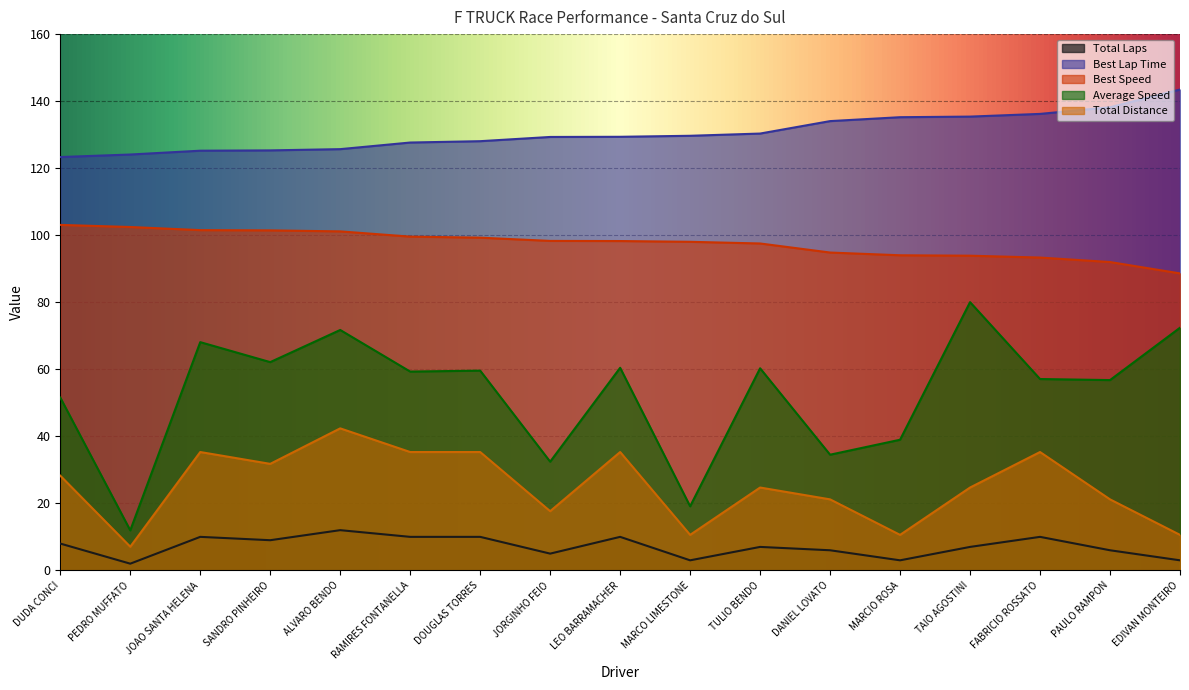

Which category has the highest value in the Total Laps series?

ALVARO BENDO